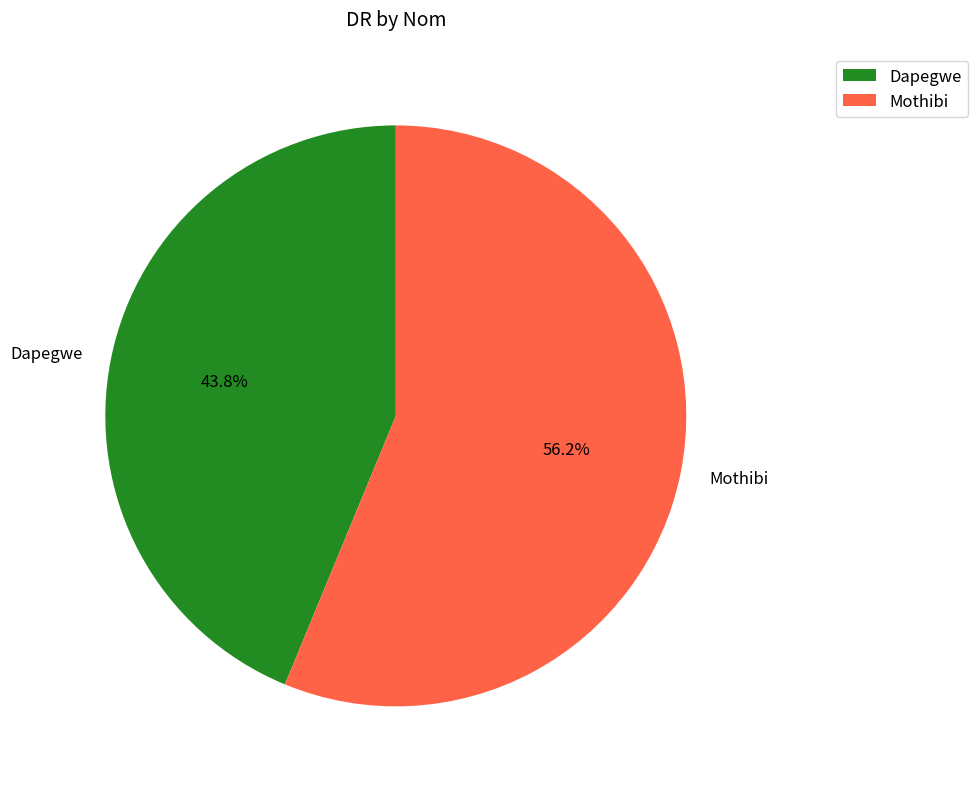

What is the ratio of the value at Mothibi to the value at Dapegwe?

1.3